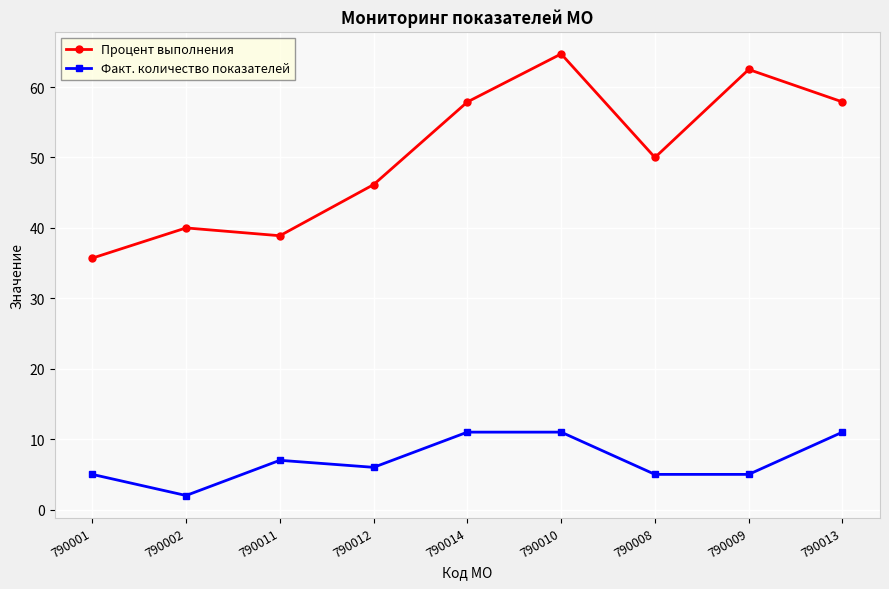

Rank the series by their average value, from highest to lowest.

Процент выполнения, Факт. количество показателей